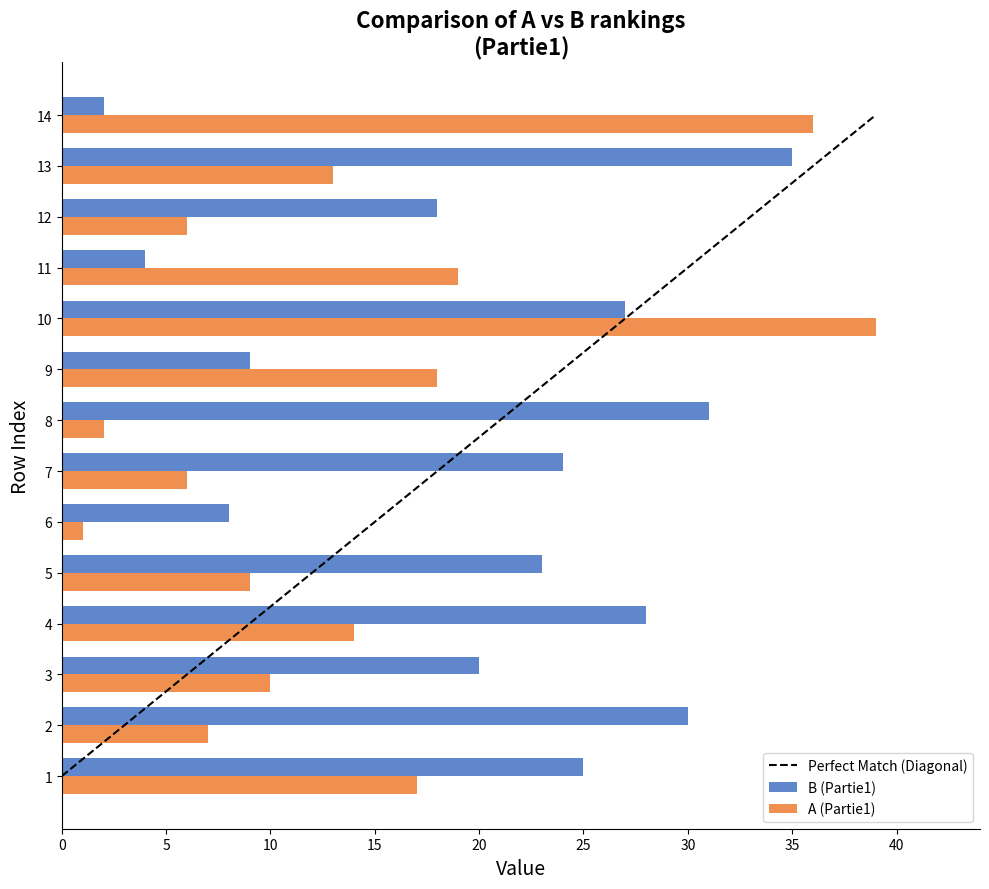

The value of A (Partie1) at 8 is 0. True or false?

False